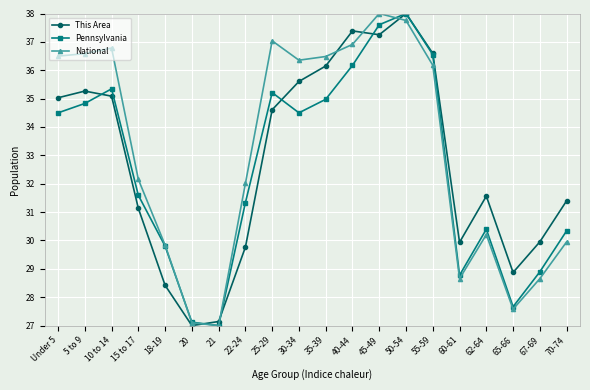

What is the maximum value for This Area?

38.0